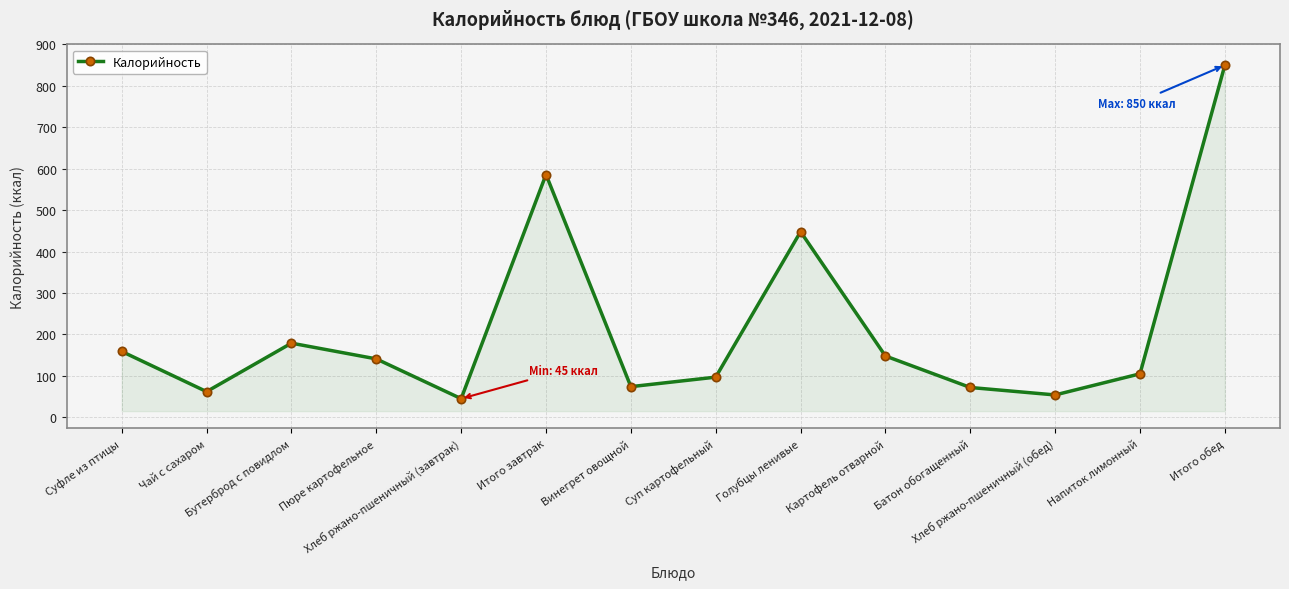

What position from the right is Пюре картофельное?

11